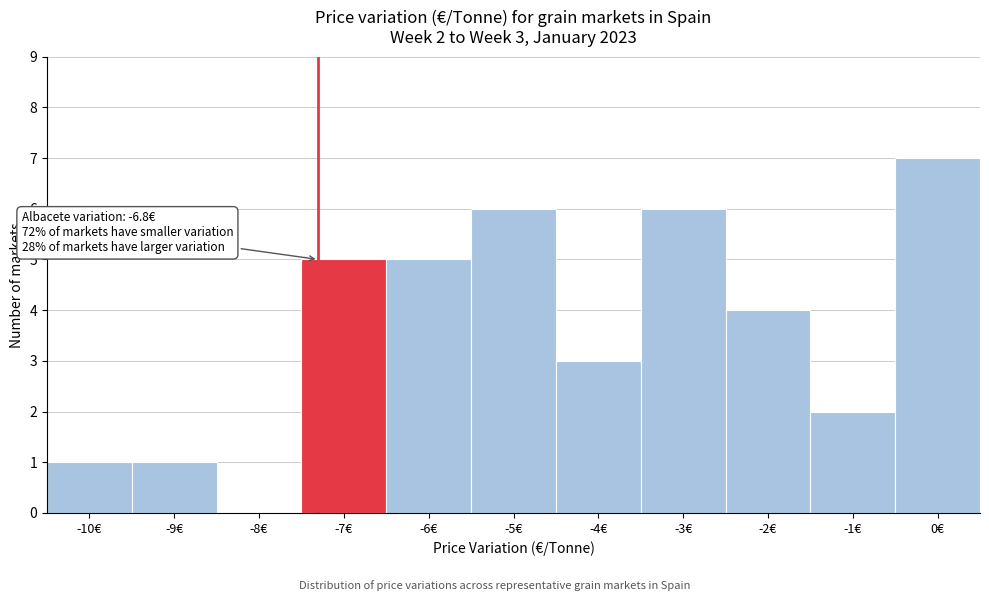

Reading right to left, extract all data points from this chart.

0€=7	-1€=2	-2€=4	-3€=6	-4€=3	-5€=6	-6€=5	-7€=5	-8€=0	-9€=1	-10€=1